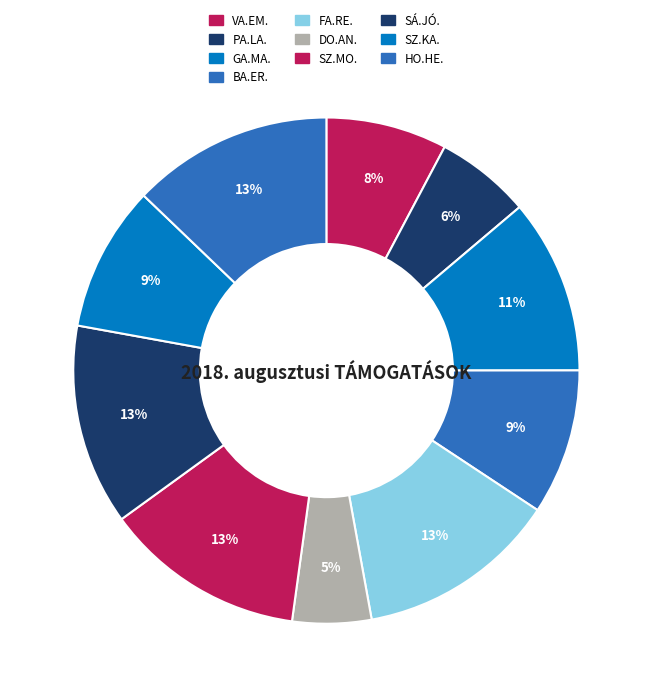

Is there a majority slice in this chart?

No